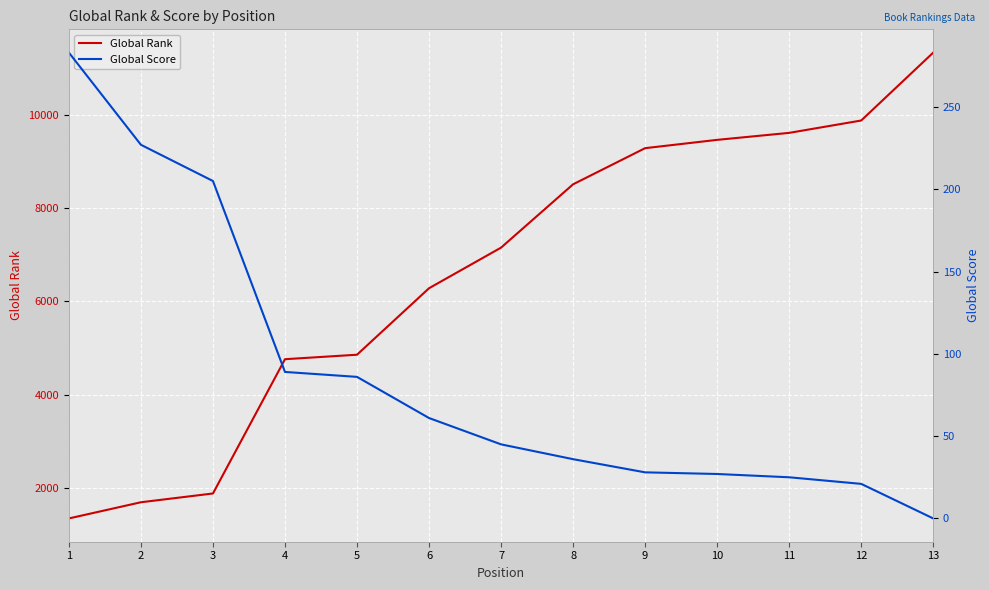

Between 1 and 2, which series saw the biggest shift?

Global Rank